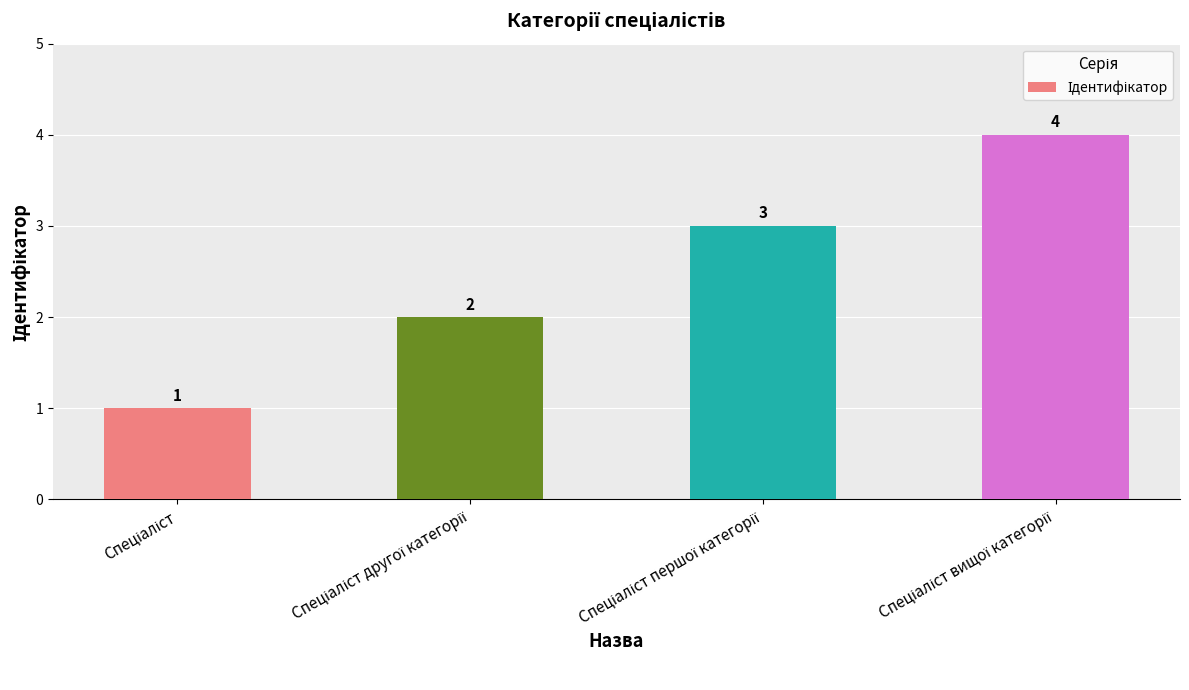

What is the sum of all values?

10